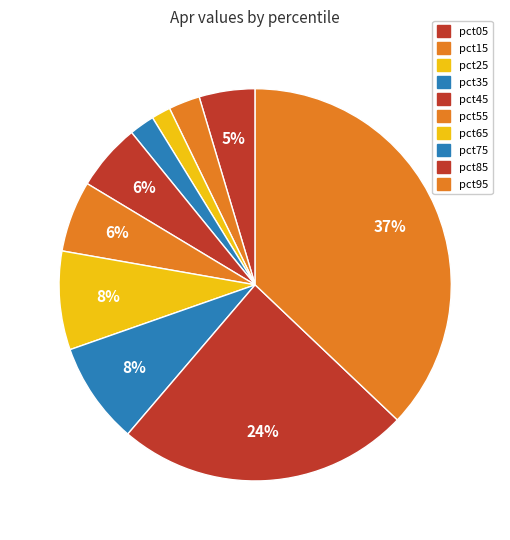

Is there any slice that represents more than half of the pie?

No